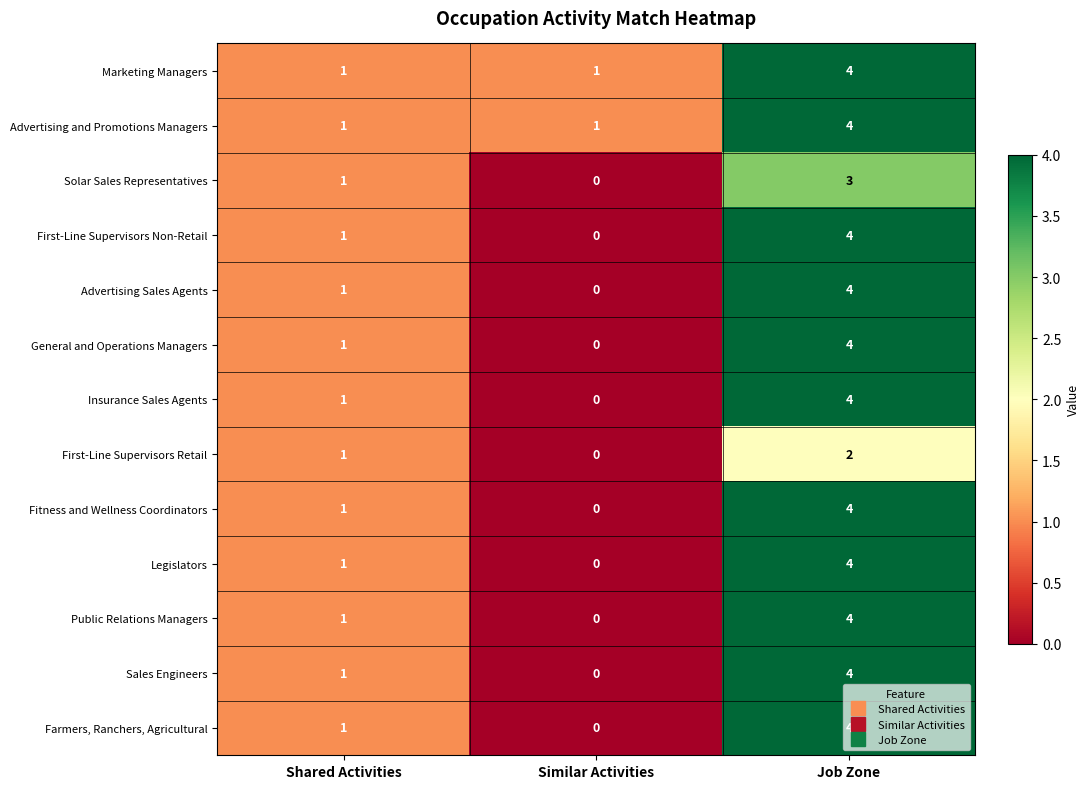

How many distinct data groups are displayed?

13